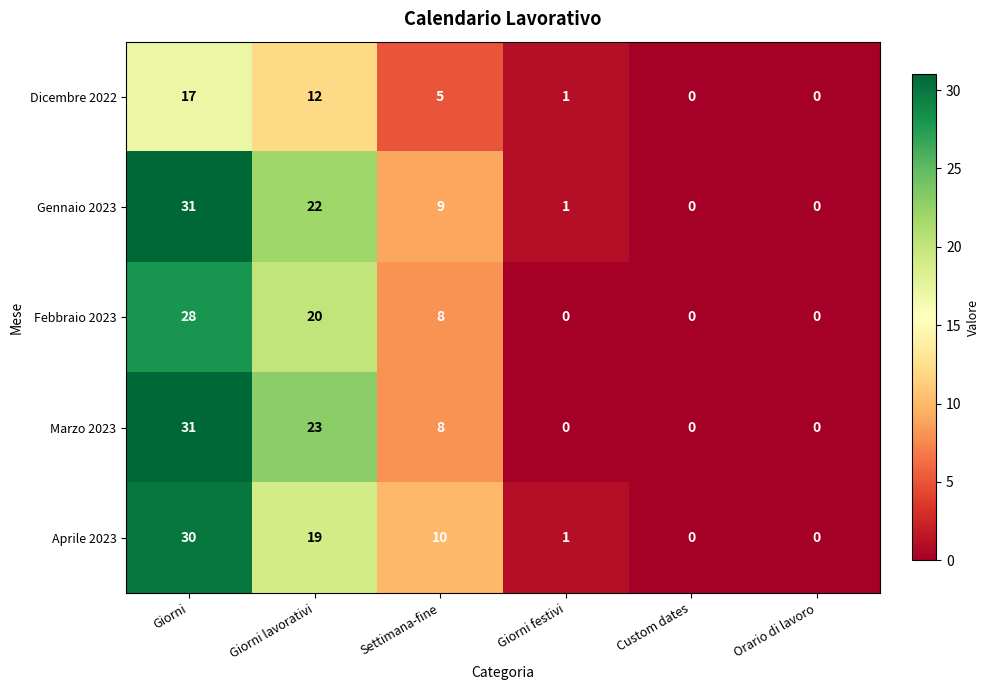

Which series has the largest total across all categories?

Gennaio 2023